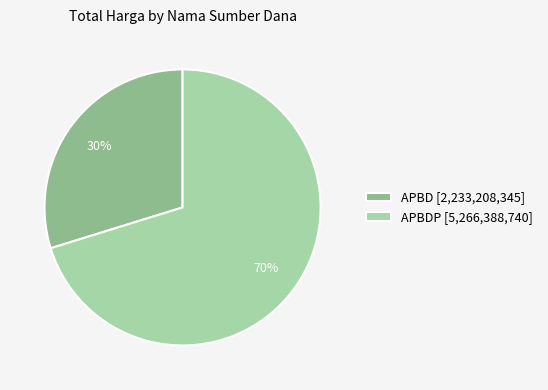

Between APBDP [5,266,388,740] and APBD [2,233,208,345], which is larger?

APBDP [5,266,388,740]